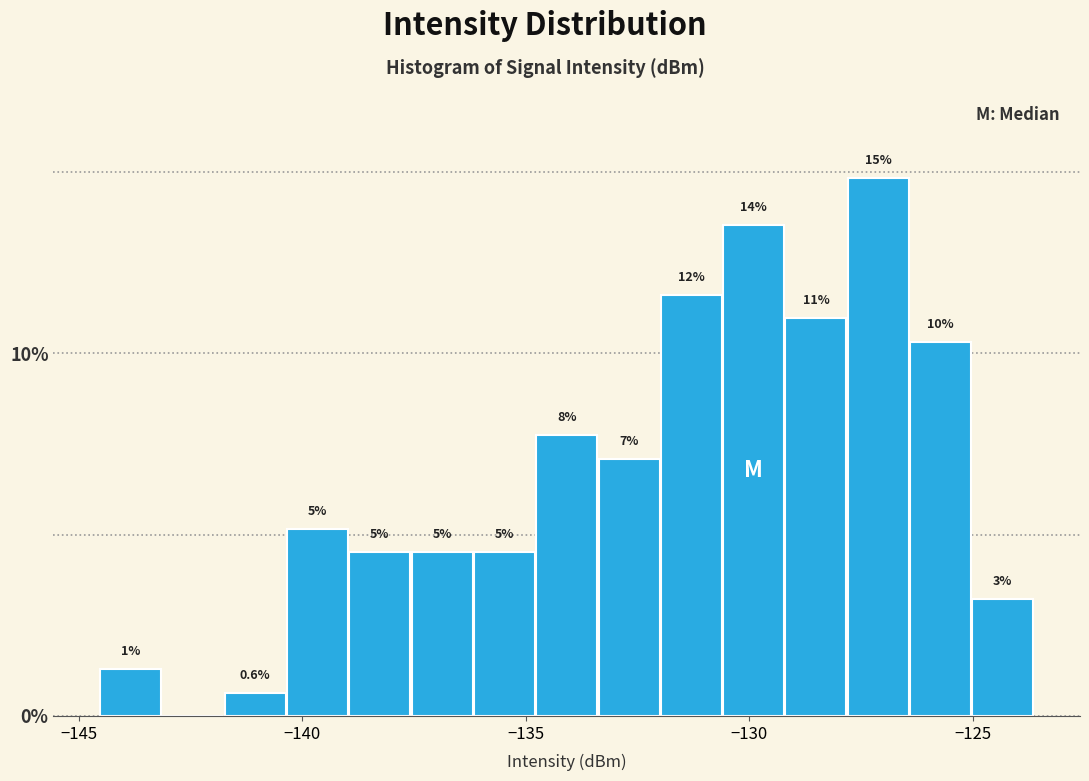

Read against the x-axis, roughly where is the centre of the tallest bar?

-127.0